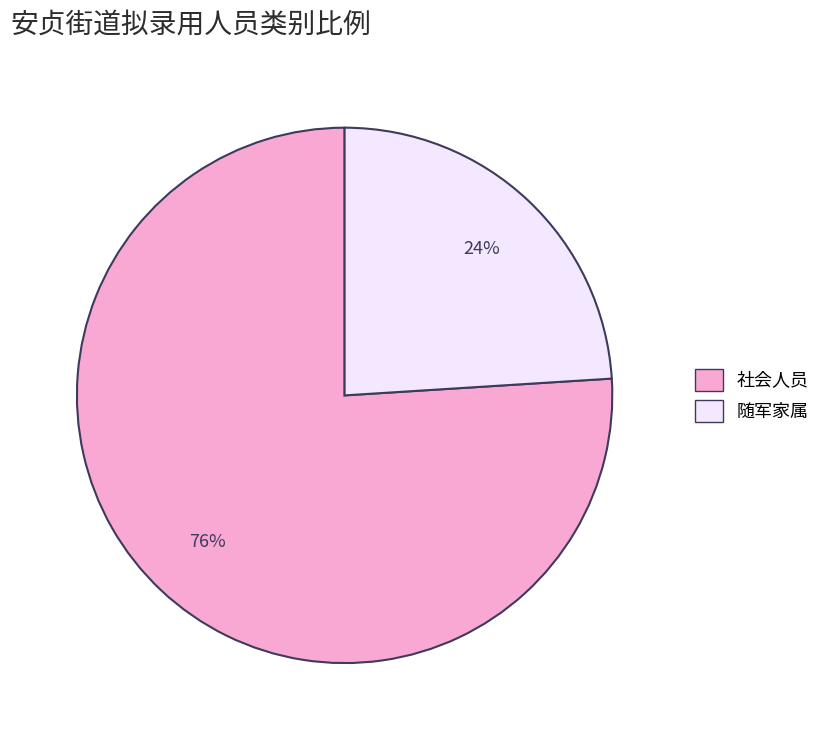

What percentage is the 随军家属 slice, to the nearest percent?

24%